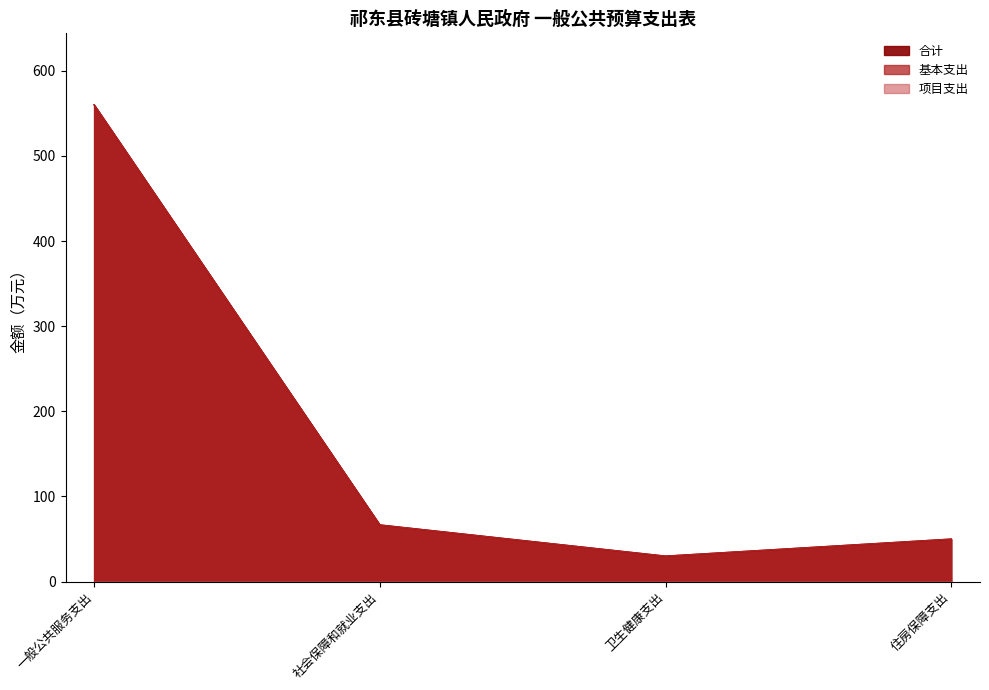

True or false: 基本支出 has a value of 34.8 at 社会保障和就业支出.

False